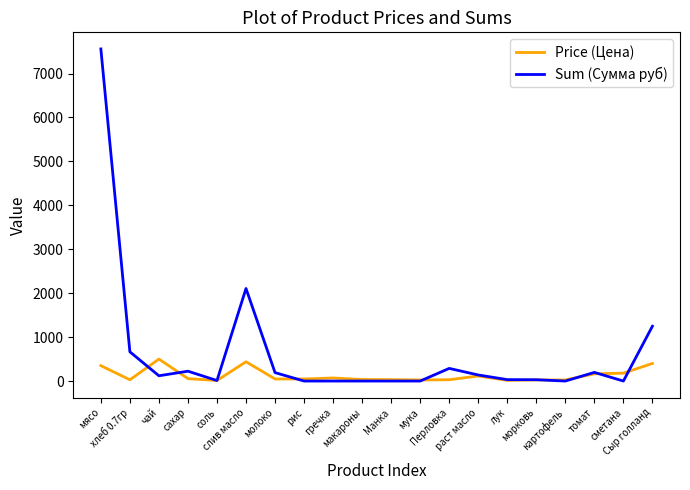

Read the Price (Цена) value at Перловка.

30.0